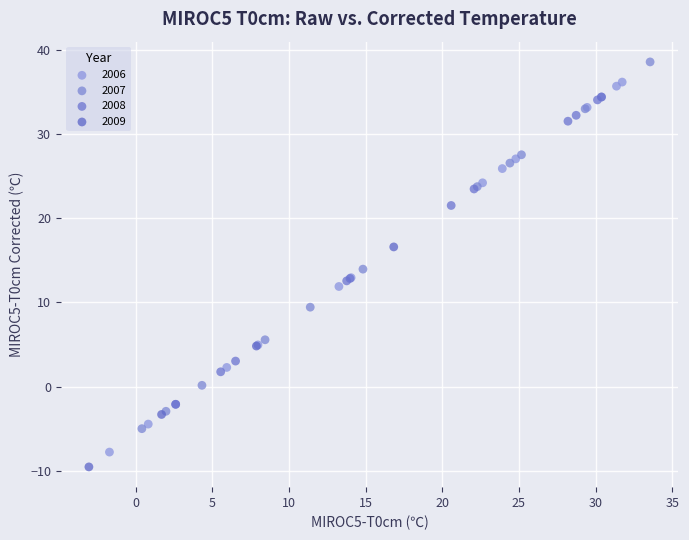

Which series contains the lowest Y value?

2009